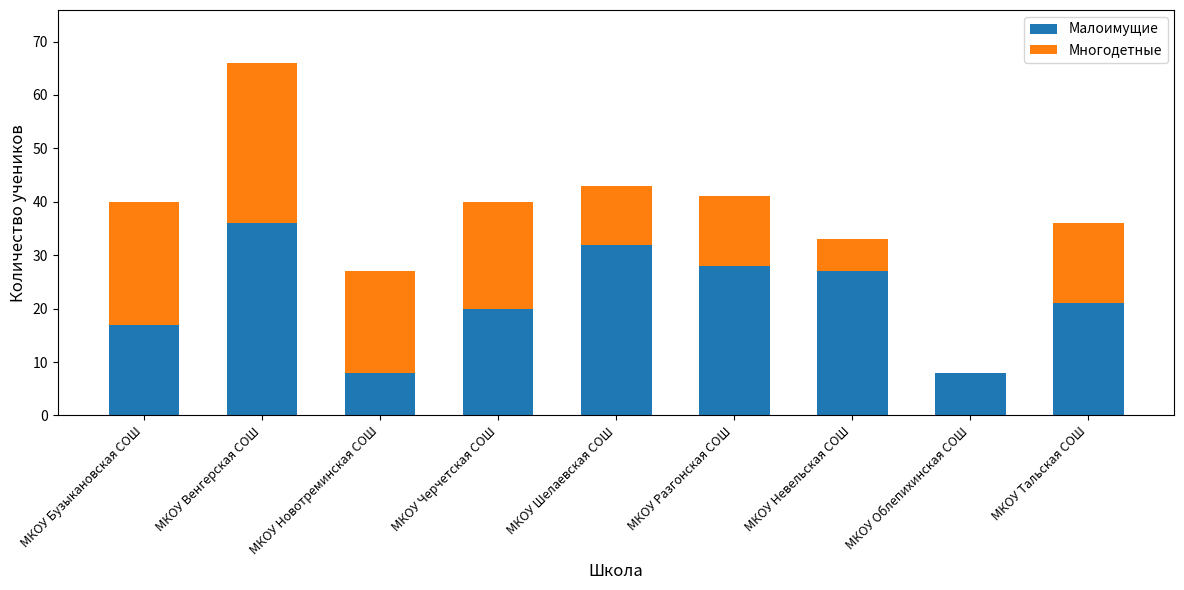

The value of Малоимущие at МКОУ Облепихинская СОШ is 8. True or false?

True